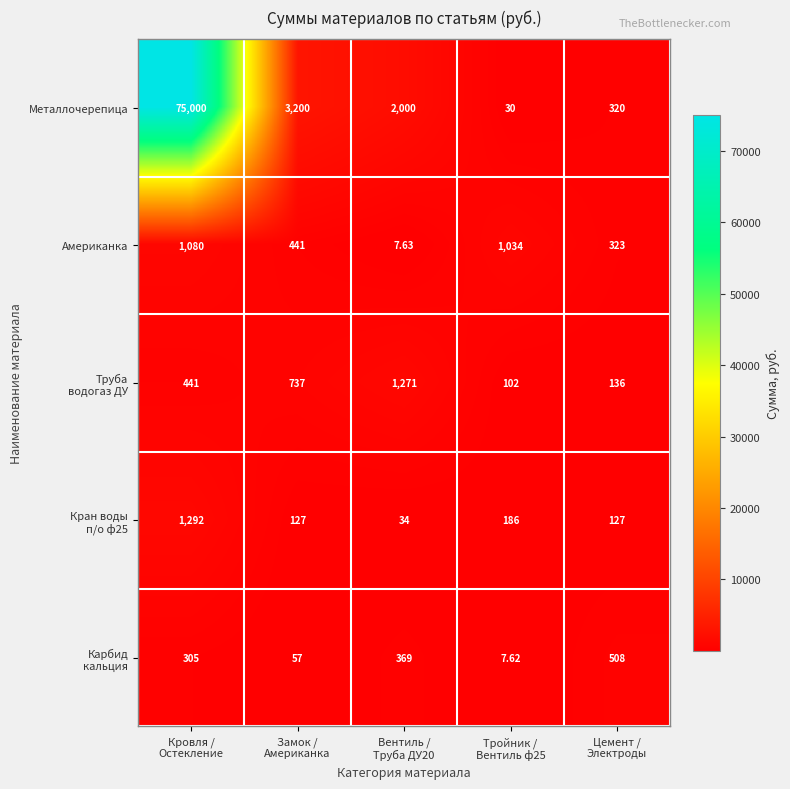

Which series has the largest range (max minus min)?

Металлочерепица